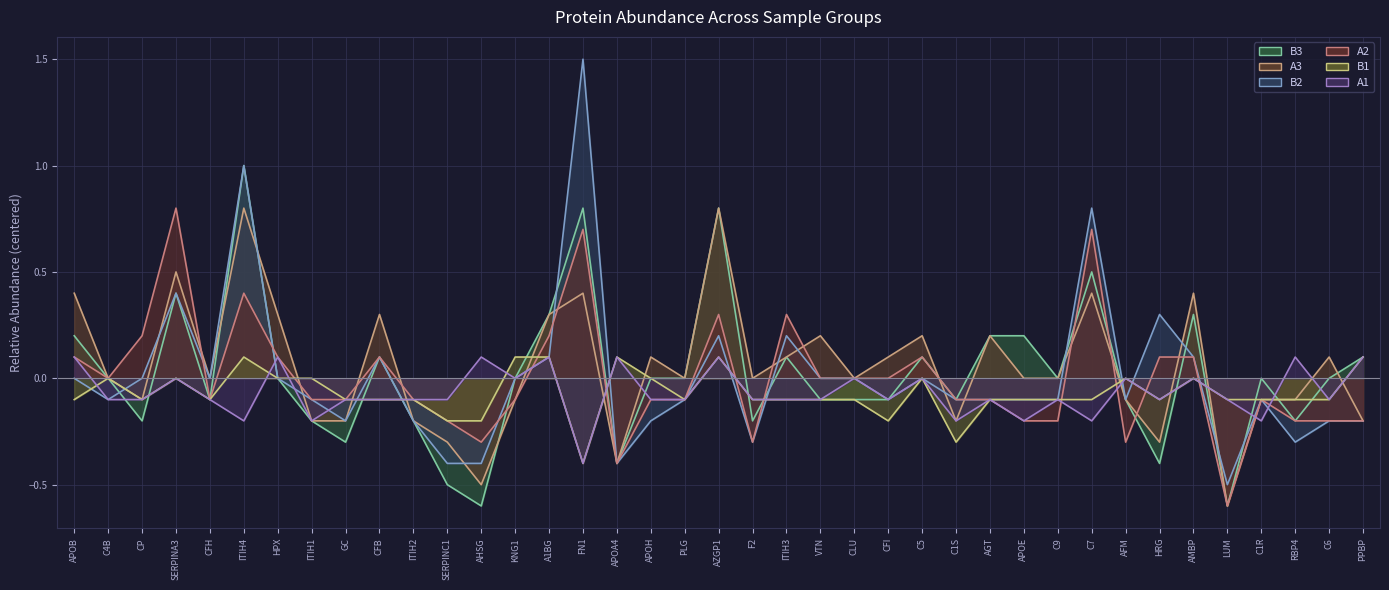

Reading left to right, what are all the values shown in this chart?

A1: 0.1	-0.1	-0.1	0.0	-0.1	-0.2	0.1	-0.2	-0.1	-0.1	-0.1	-0.1	0.1	0.0	0.1	-0.4	0.1	-0.1	-0.1	0.1	-0.1	-0.1	-0.1	0.0	-0.1	0.0	-0.2	-0.1	-0.2	-0.1	-0.2	0.0	-0.1	0.0	-0.1	-0.2	0.1	-0.1	0.1
B1: -0.1	0.0	-0.1	0.0	-0.1	0.1	0.0	0.0	-0.1	-0.1	-0.1	-0.2	-0.2	0.1	0.1	-0.4	0.1	0.0	-0.1	0.1	-0.1	-0.1	-0.1	-0.1	-0.2	0.0	-0.3	-0.1	-0.1	-0.1	-0.1	0.0	-0.1	0.0	-0.1	-0.1	-0.1	-0.1	0.1
A2: 0.1	0.0	0.2	0.8	-0.1	0.4	0.1	-0.1	-0.1	0.1	-0.1	-0.2	-0.3	-0.1	0.2	0.7	-0.4	-0.1	-0.1	0.3	-0.3	0.3	0.0	0.0	0.0	0.1	-0.1	-0.1	-0.2	-0.2	0.7	-0.3	0.1	0.1	-0.6	-0.1	-0.2	-0.2	-0.2
B2: 0.0	-0.1	0.0	0.4	0.0	1.0	0.0	-0.1	-0.2	0.1	-0.2	-0.4	-0.4	0.0	0.1	1.5	-0.4	-0.2	-0.1	0.2	-0.3	0.2	0.0	0.0	-0.1	0.0	-0.1	-0.1	-0.1	-0.1	0.8	-0.1	0.3	0.1	-0.5	-0.1	-0.3	-0.2	-0.2
A3: 0.4	0.0	-0.1	0.5	0.0	0.8	0.3	-0.2	-0.2	0.3	-0.2	-0.3	-0.5	-0.1	0.3	0.4	-0.4	0.1	0.0	0.8	0.0	0.1	0.2	0.0	0.1	0.2	-0.2	0.2	0.0	0.0	0.4	-0.1	-0.3	0.4	-0.6	-0.1	-0.1	0.1	-0.2
B3: 0.2	0.0	-0.2	0.4	-0.1	1.0	0.0	-0.2	-0.3	0.1	-0.2	-0.5	-0.6	0.0	0.3	0.8	-0.4	0.0	0.0	0.8	-0.2	0.1	-0.1	-0.1	-0.1	0.1	-0.1	0.2	0.2	0.0	0.5	-0.1	-0.4	0.3	-0.6	0.0	-0.2	0.0	0.1